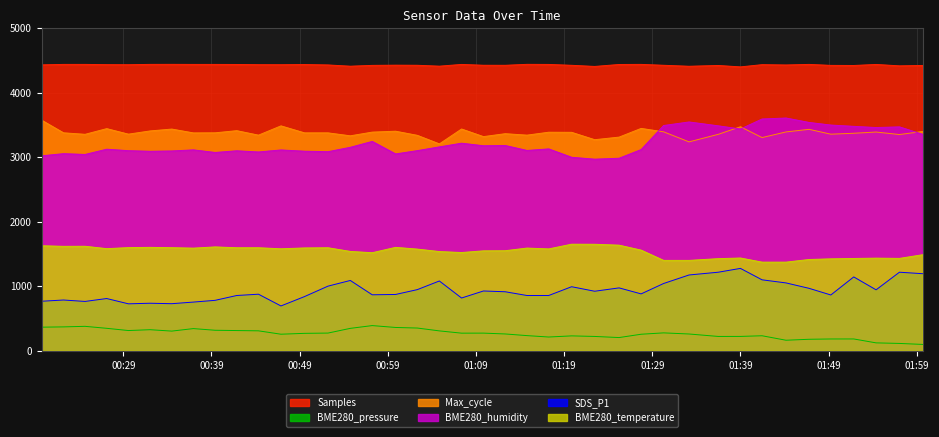

Where is the first local maximum for BME280_pressure?

2022/09/29 00:24:40